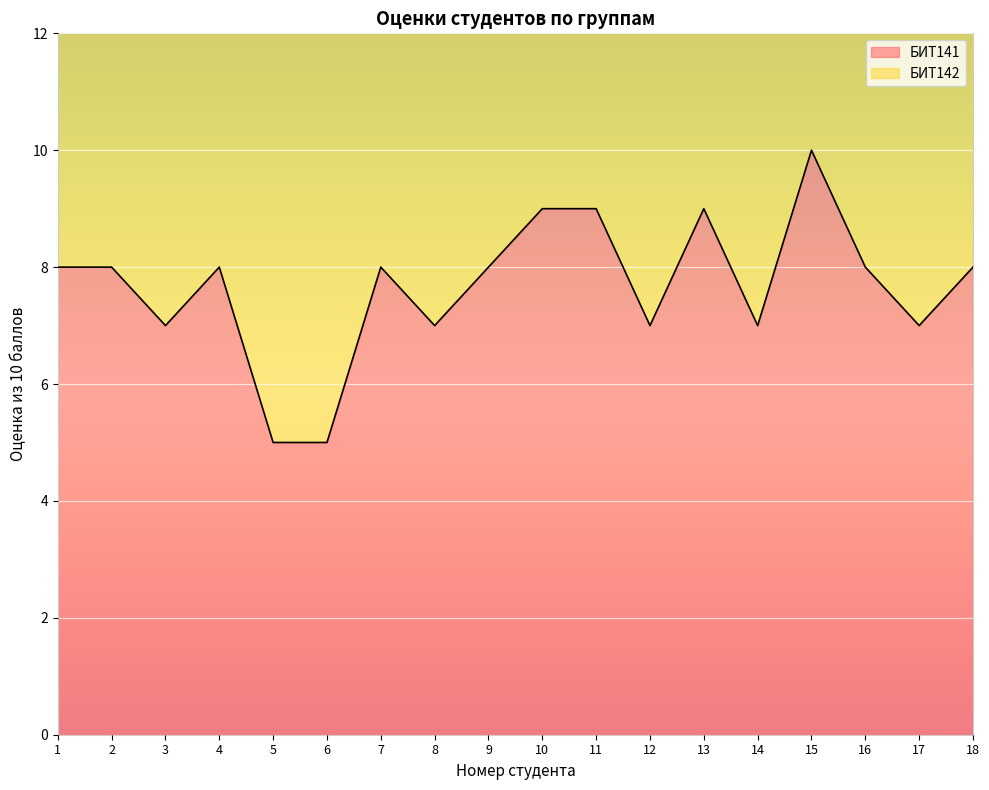

How many values are between 7 and 8?

12